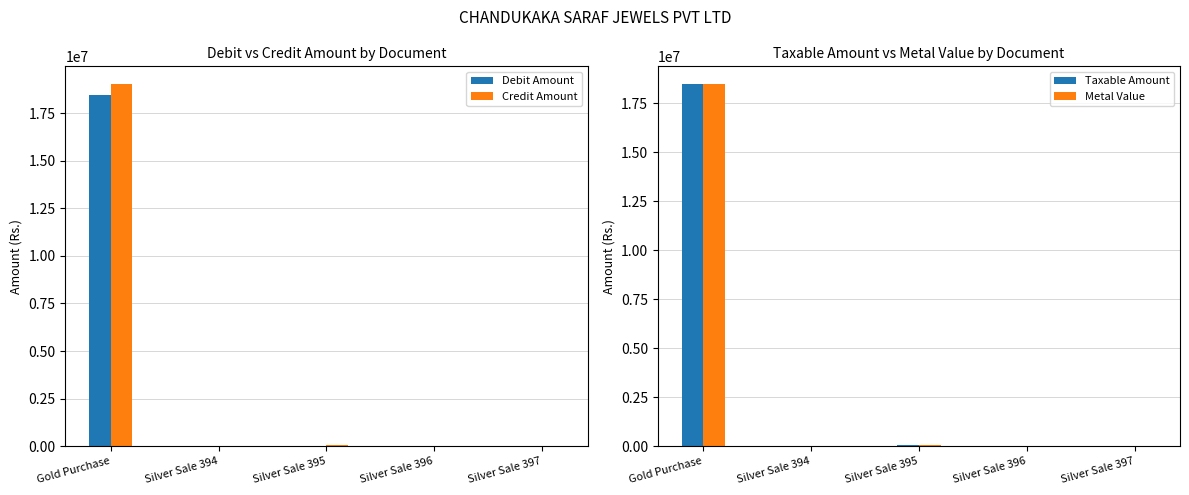

At which label does Taxable Amount first exceed 6677?

Gold Purchase